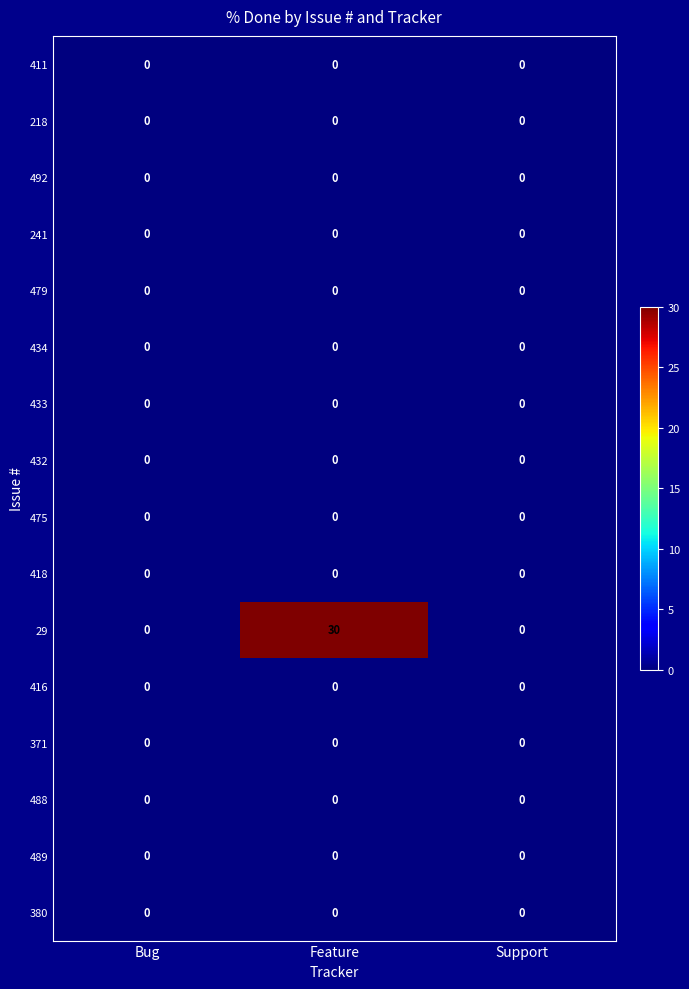

At which category is the sum across all series the highest?

Feature